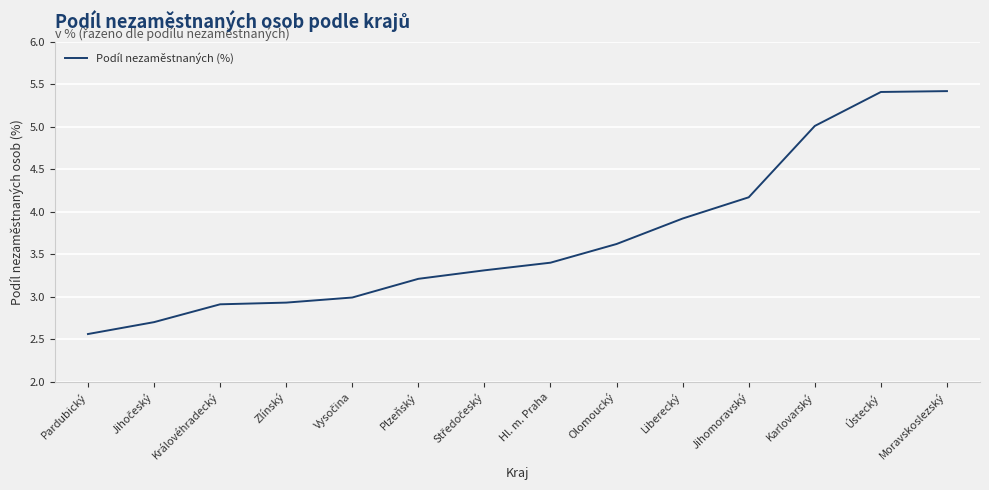

What value does the data have at Jihomoravský?

4.2